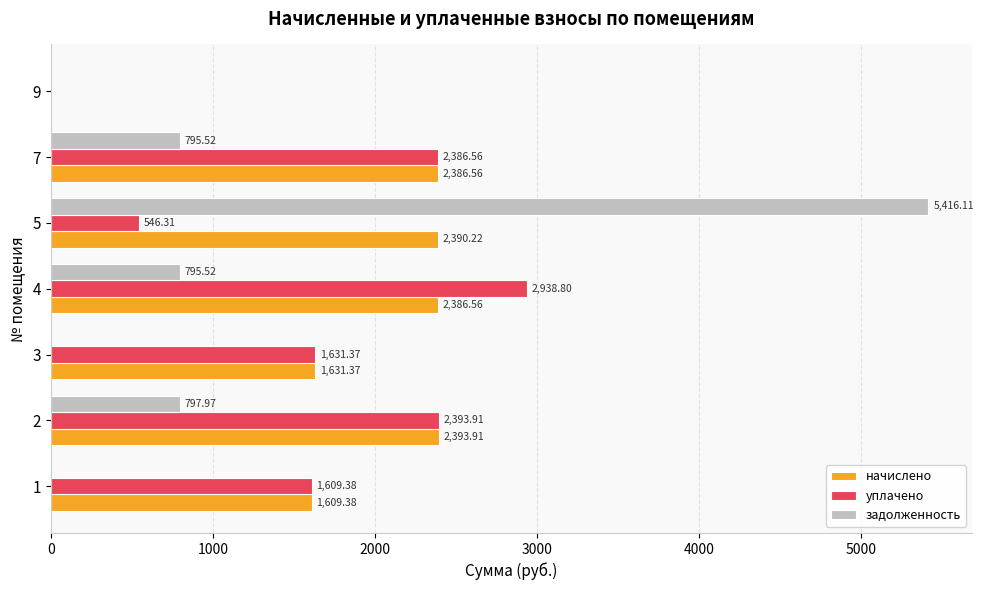

Which series changed the most between 2 and 4?

уплачено